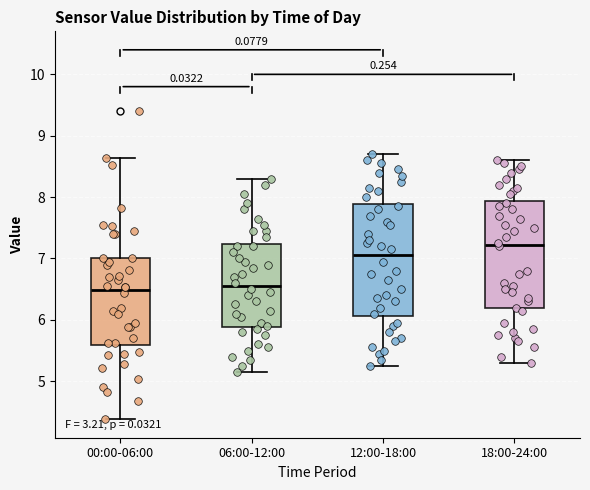

Reading left to right, read every box against the y-axis: the position of its median line, the range the box covers, and the ends of its whiskers. The values are not printed on the chart, so give them approximately, as read against the axis.

00:00-06:00: median 6.5, box 5.6 to 7.0, whiskers 4.4 to 8.6
06:00-12:00: median 6.6, box 5.9 to 7.2, whiskers 5.2 to 8.3
12:00-18:00: median 7.1, box 6.1 to 7.9, whiskers 5.3 to 8.7
18:00-24:00: median 7.2, box 6.2 to 7.9, whiskers 5.3 to 8.6